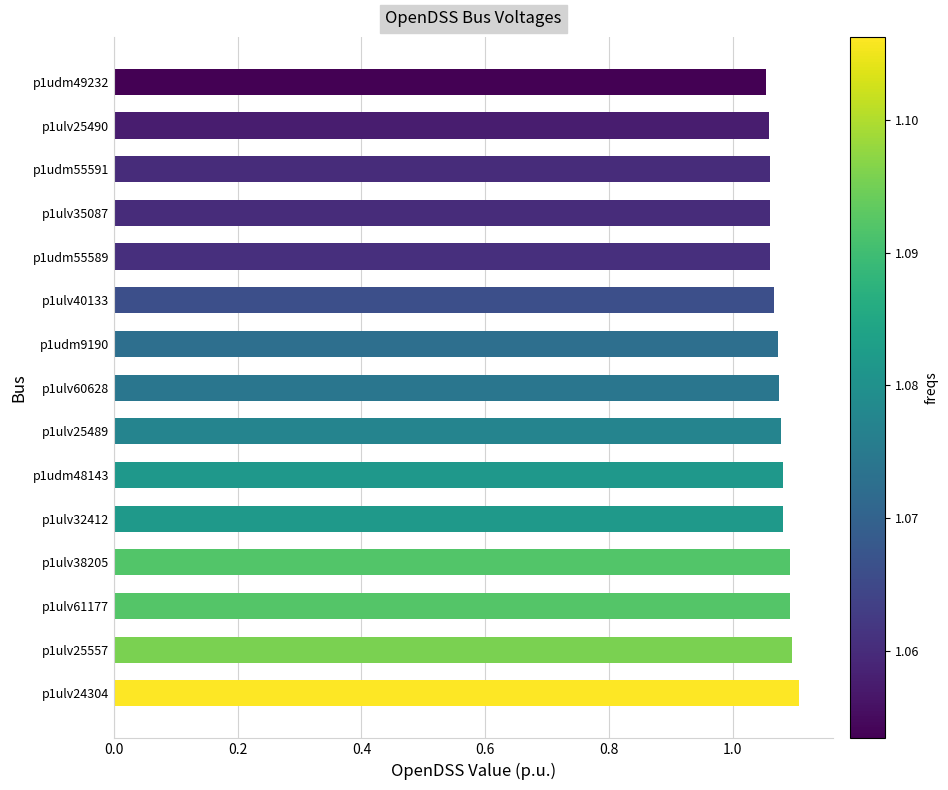

Between p1ulv25557 and p1udm55591, which is larger?

p1ulv25557